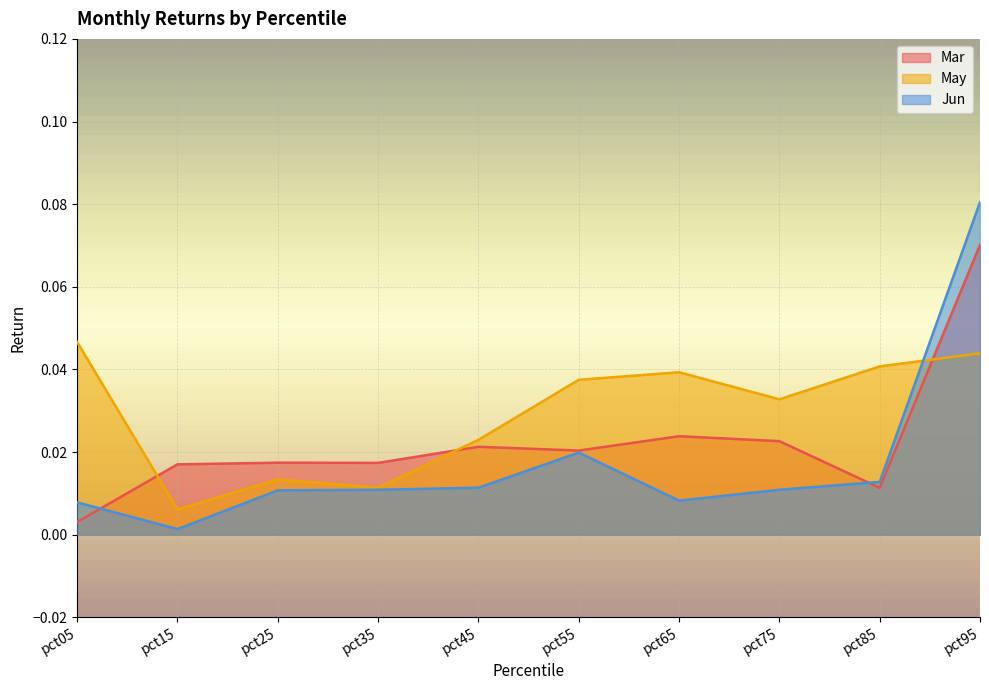

True or false: May and Jun intersect in this chart.

True